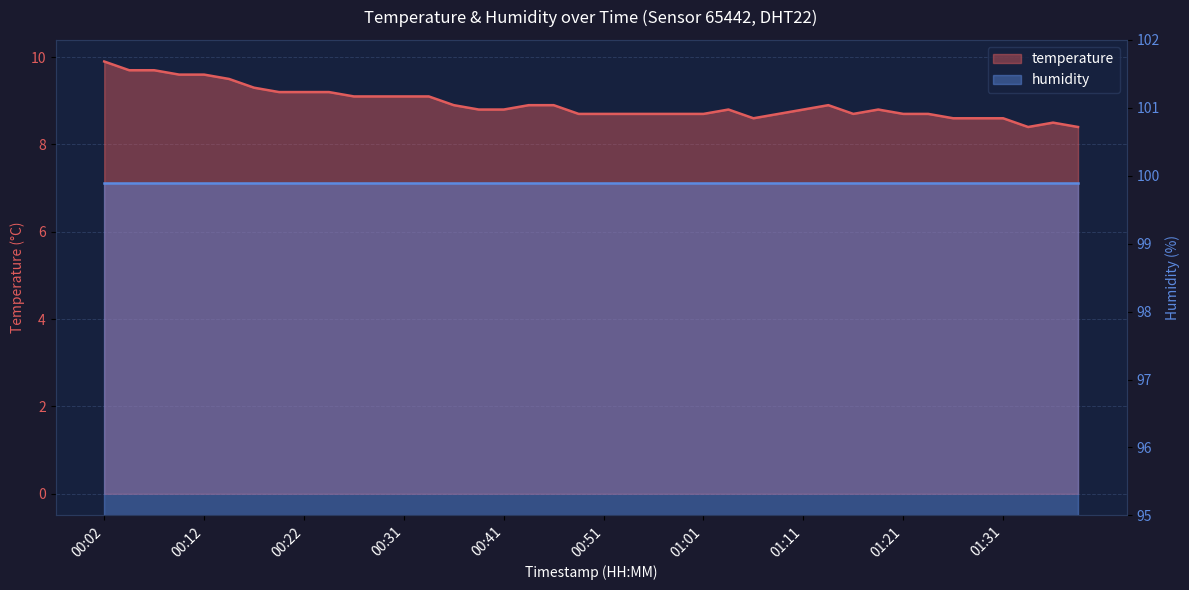

How many points are lower than both their immediate neighbors (excluding endpoints)?

3